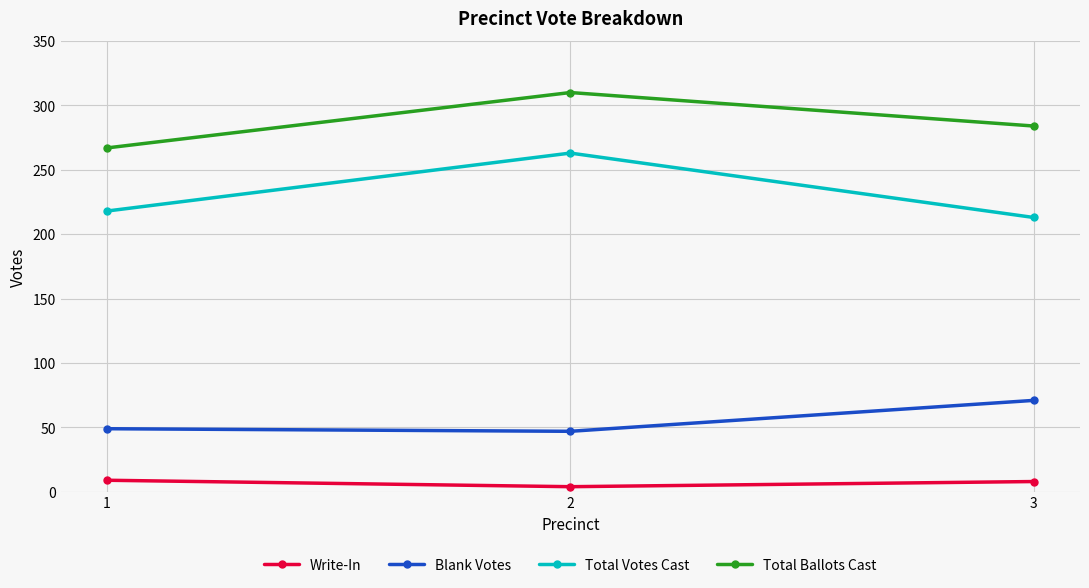

Rank the categories by Total Votes Cast value from lowest to highest.

3, 1, 2